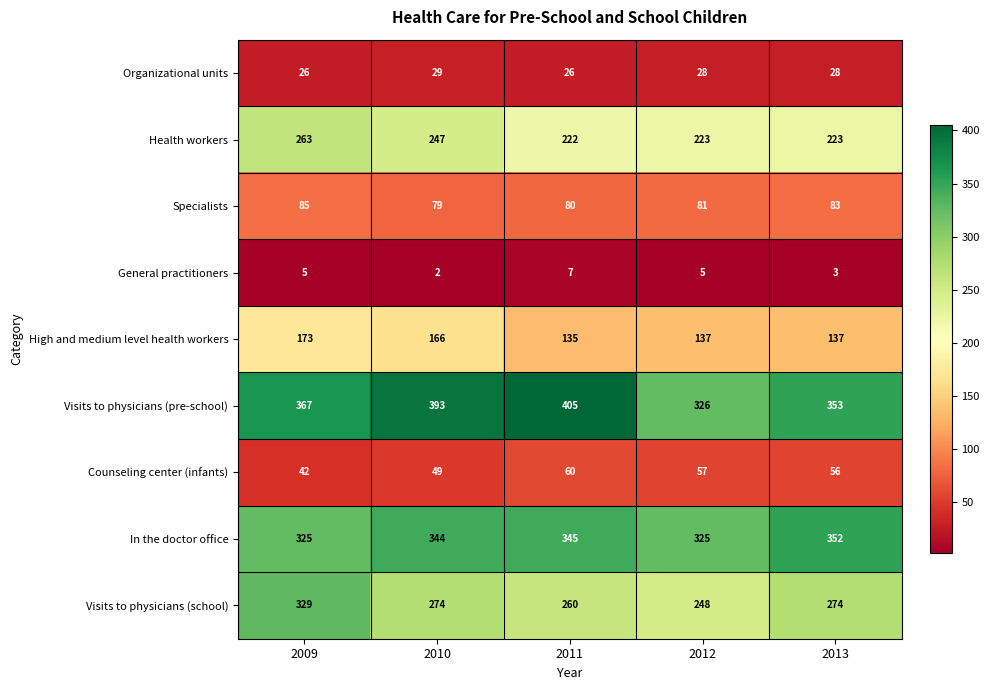

What is the difference between the highest and lowest values at 2009?

362